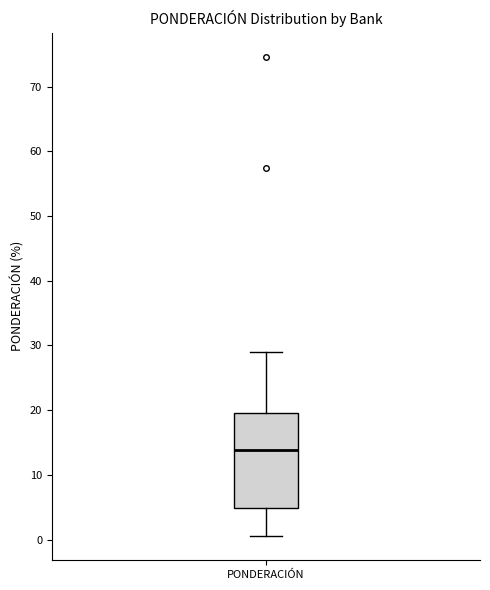

Transcribe this box plot: give where the median line is, the range the box spans, and where the two whiskers end, as read against the y-axis. The values are not printed on the chart, so give them approximately, as read against the axis.

median 14, box 5 to 19, whiskers 1 to 29